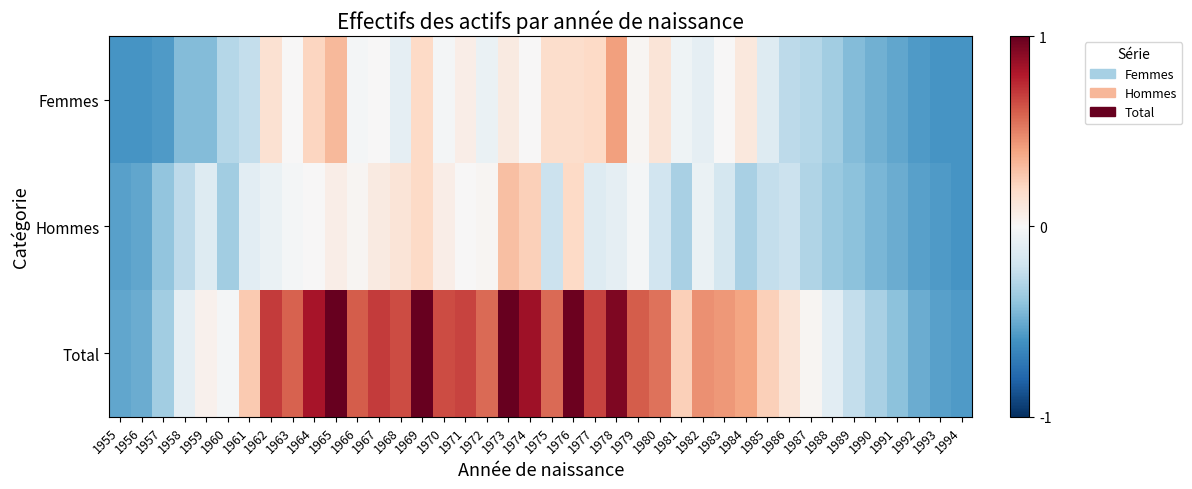

Reading left to right, extract all data points from this chart.

Femmes: 1955=-0.6	1956=-0.6	1957=-0.6	1958=-0.4	1959=-0.4	1960=-0.3	1961=-0.2	1962=0.2	1963=0.0	1964=0.2	1965=0.3	1966=-0.0	1967=0.0	1968=-0.1	1969=0.2	1970=-0.0	1971=0.1	1972=-0.1	1973=0.1	1974=0.0	1975=0.2	1976=0.2	1977=0.2	1978=0.4	1979=0.0	1980=0.1	1981=-0.0	1982=-0.1	1983=0.0	1984=0.1	1985=-0.1	1986=-0.3	1987=-0.3	1988=-0.3	1989=-0.4	1990=-0.5	1991=-0.5	1992=-0.6	1993=-0.6	1994=-0.6
Hommes: 1955=-0.5	1956=-0.5	1957=-0.4	1958=-0.3	1959=-0.1	1960=-0.3	1961=-0.1	1962=-0.1	1963=-0.0	1964=0.0	1965=0.1	1966=0.0	1967=0.1	1968=0.1	1969=0.2	1970=0.1	1971=0.0	1972=0.0	1973=0.3	1974=0.2	1975=-0.2	1976=0.2	1977=-0.1	1978=-0.1	1979=-0.0	1980=-0.2	1981=-0.3	1982=-0.1	1983=-0.2	1984=-0.3	1985=-0.2	1986=-0.2	1987=-0.3	1988=-0.4	1989=-0.4	1990=-0.5	1991=-0.5	1992=-0.5	1993=-0.6	1994=-0.6
Total: 1955=-0.5	1956=-0.5	1957=-0.3	1958=-0.1	1959=0.0	1960=-0.0	1961=0.3	1962=0.7	1963=0.6	1964=0.8	1965=1.0	1966=0.6	1967=0.7	1968=0.7	1969=1.0	1970=0.7	1971=0.7	1972=0.6	1973=1.0	1974=0.8	1975=0.6	1976=1.0	1977=0.7	1978=0.9	1979=0.6	1980=0.5	1981=0.2	1982=0.5	1983=0.4	1984=0.4	1985=0.2	1986=0.1	1987=0.0	1988=-0.1	1989=-0.2	1990=-0.3	1991=-0.4	1992=-0.5	1993=-0.5	1994=-0.6